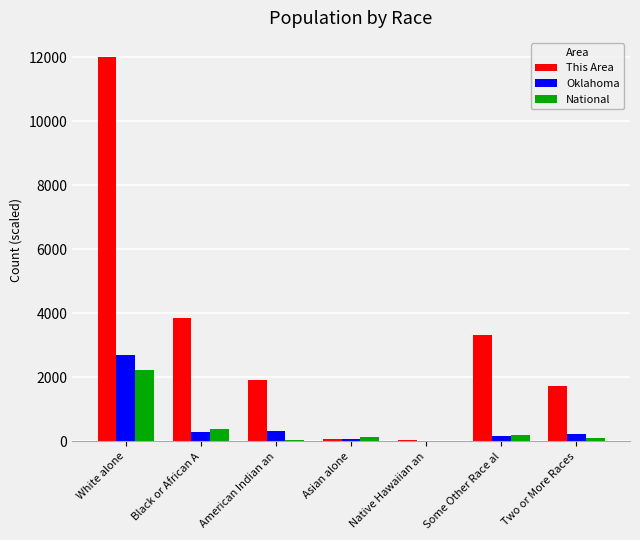

What is the sum of all National values?

3087.5